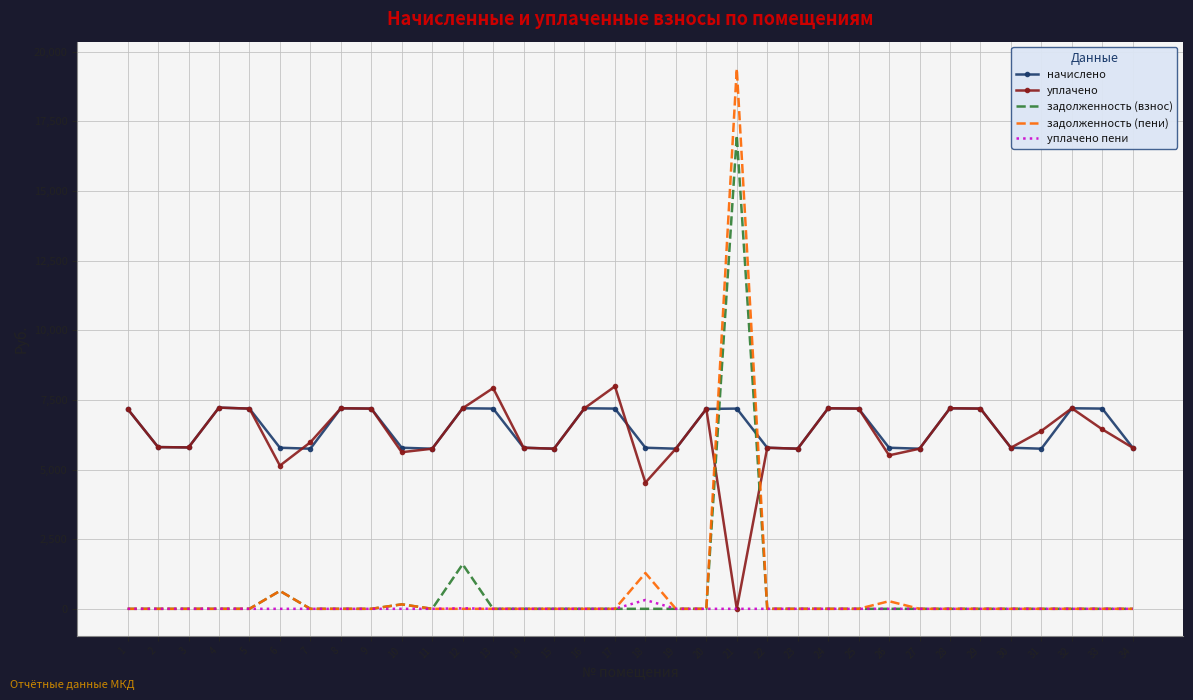

True or false: задолженность (пени) has more than 2 interior local peaks.

True